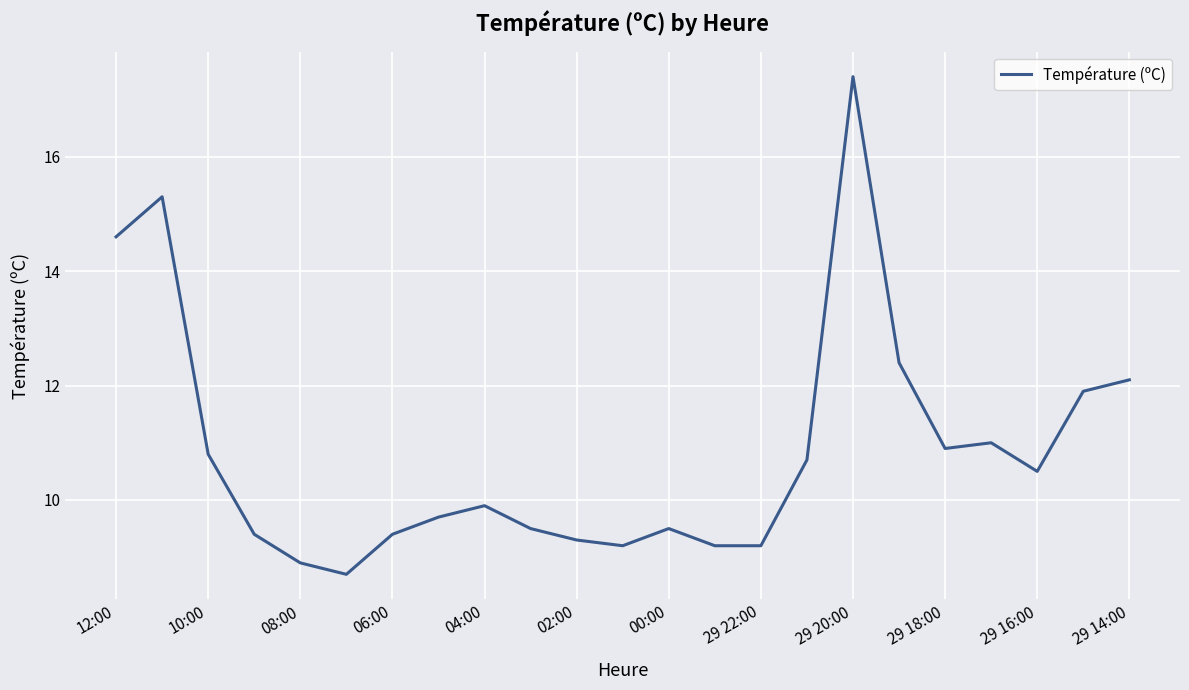

What is the difference between the maximum and minimum values?

8.7